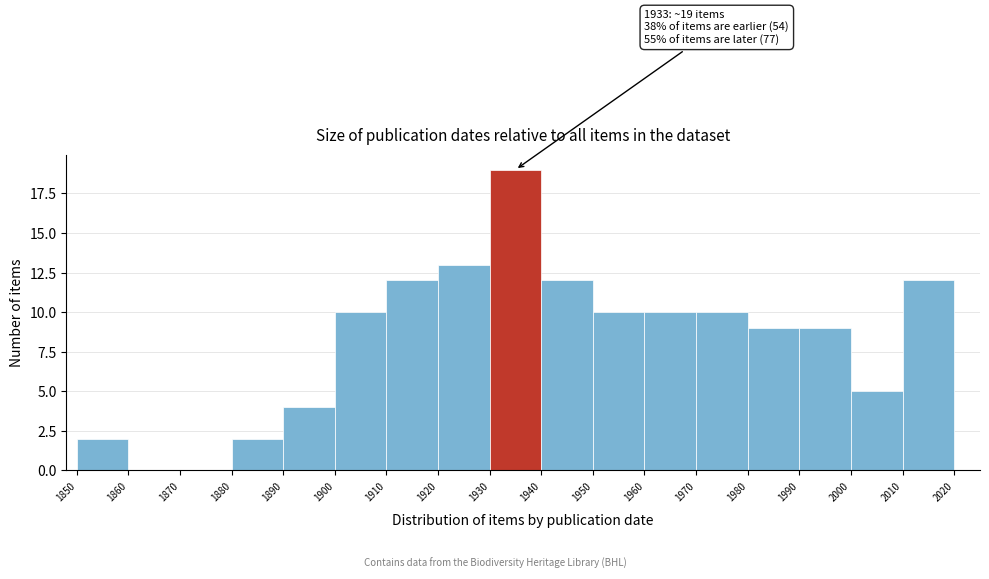

Which range on the x-axis has the tallest bar?

1930 to 1940